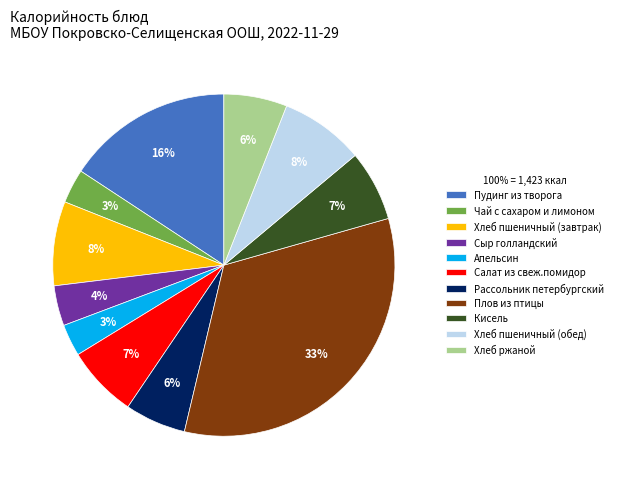

Is there any slice that represents more than half of the pie?

No